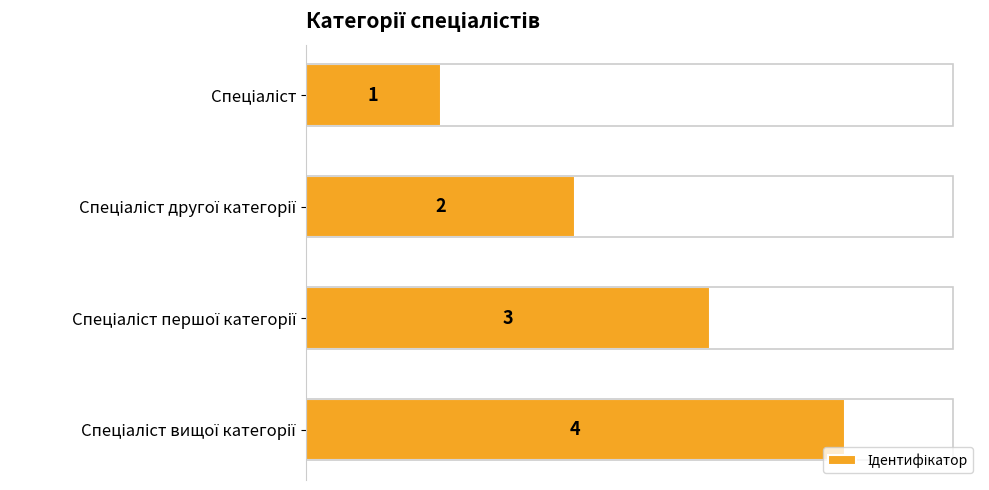

What is the difference between the maximum and minimum values?

3